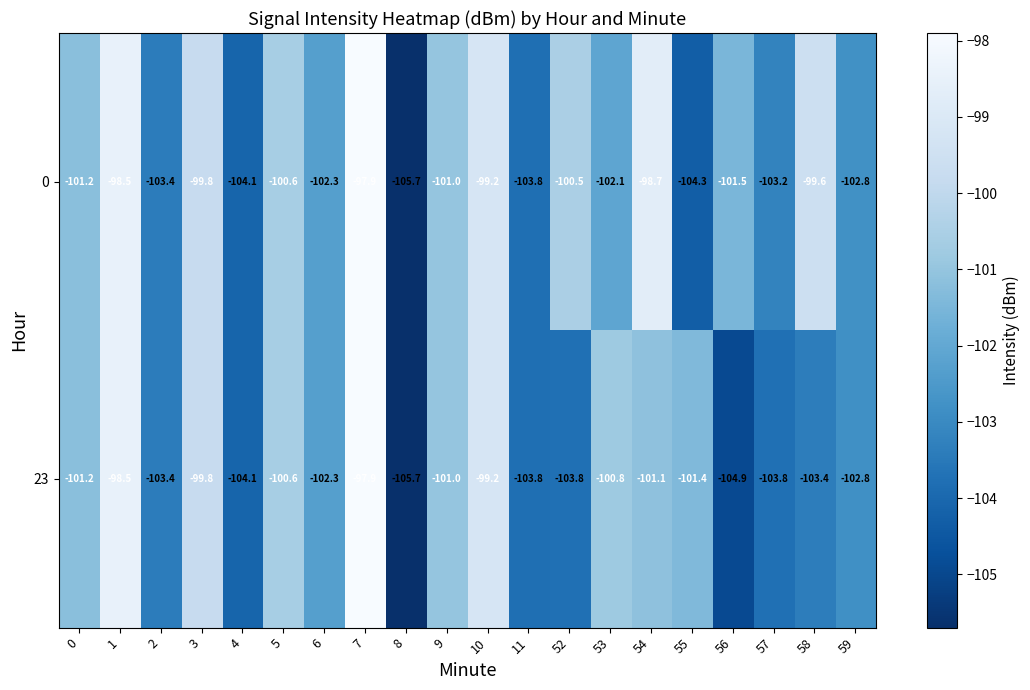

The 23 series shows -164.6 at 56. True or false?

False